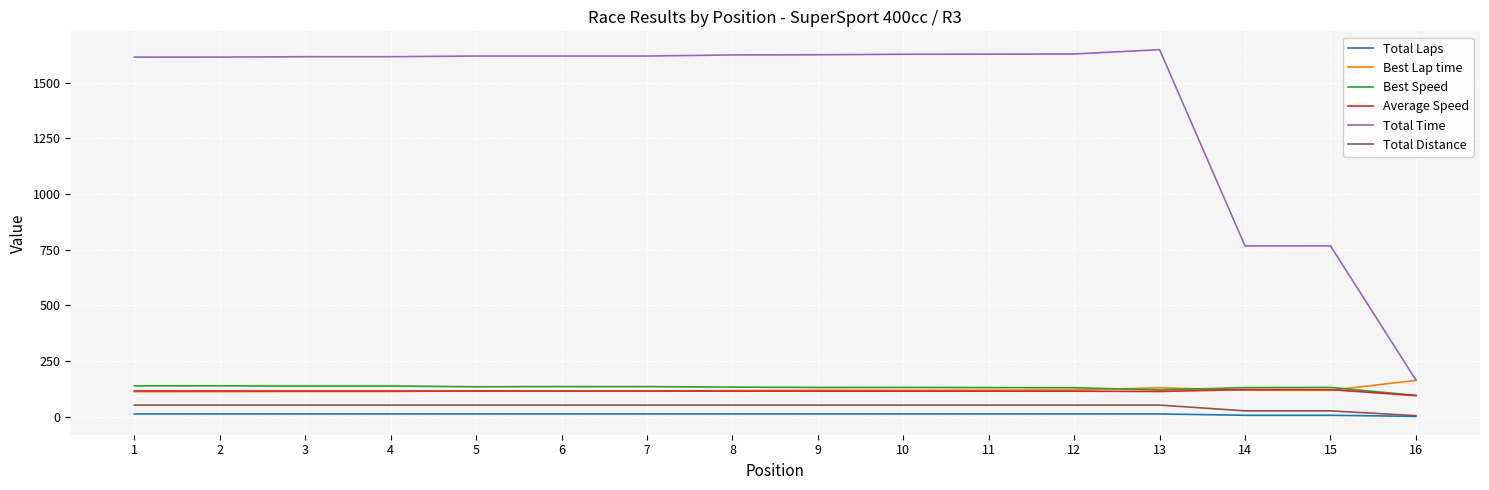

At how many categories does at least one series exceed 107?

16